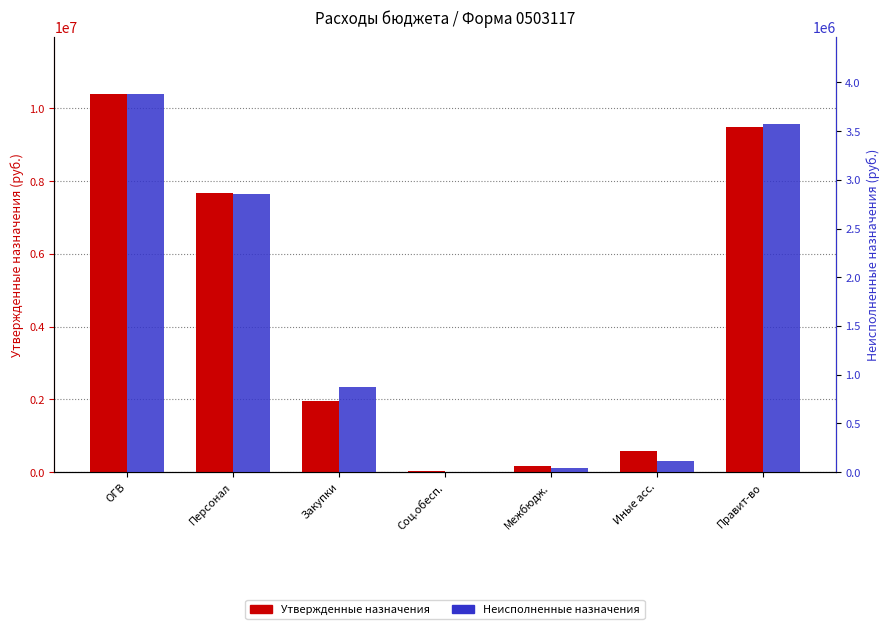

At which category is the sum across all series the highest?

ОГВ